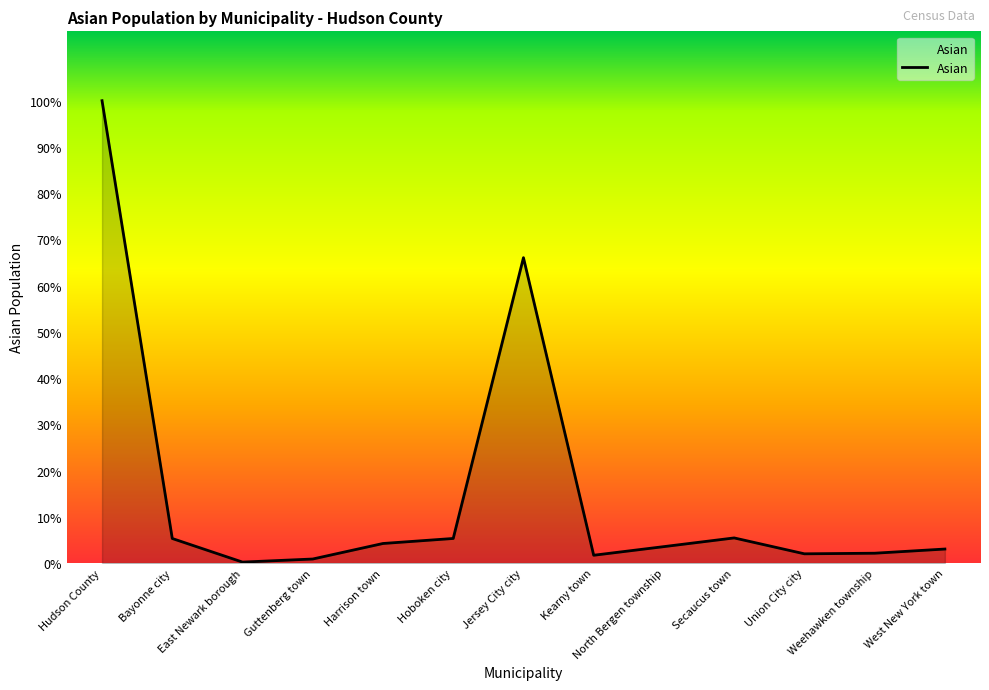

Is this an area chart (filled region under the line)?

Yes